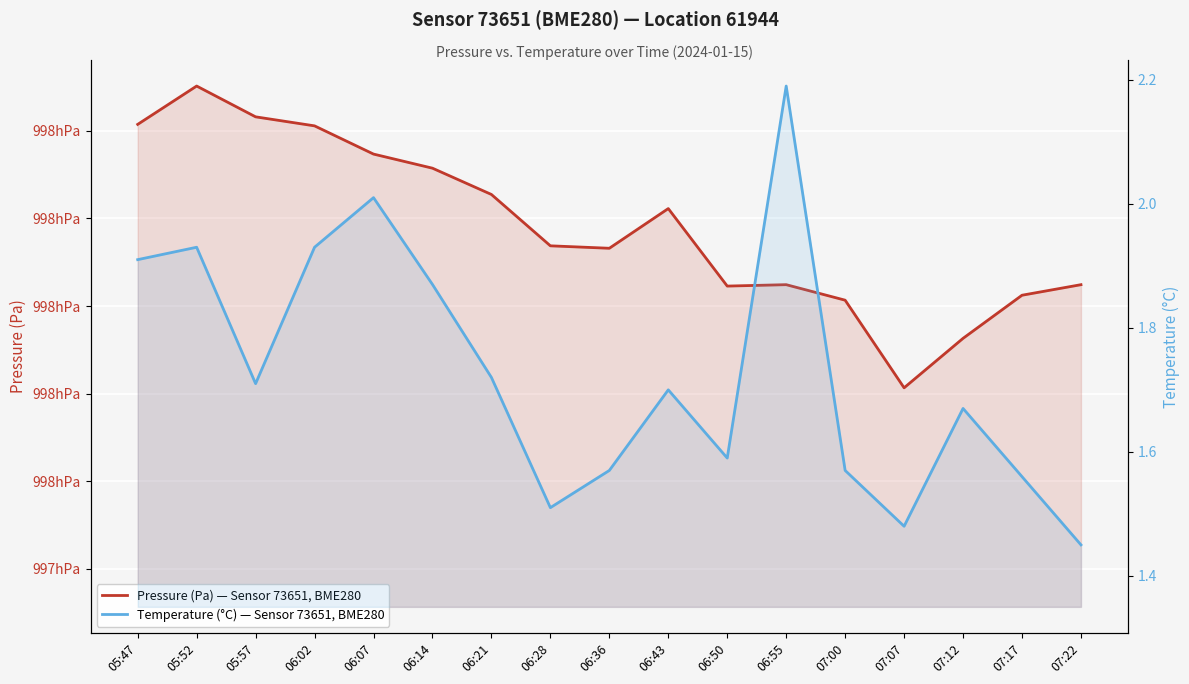

List the series in order of their peak value, lowest first.

Temperature (°C) — Sensor 73651, BME280, Pressure (Pa) — Sensor 73651, BME280